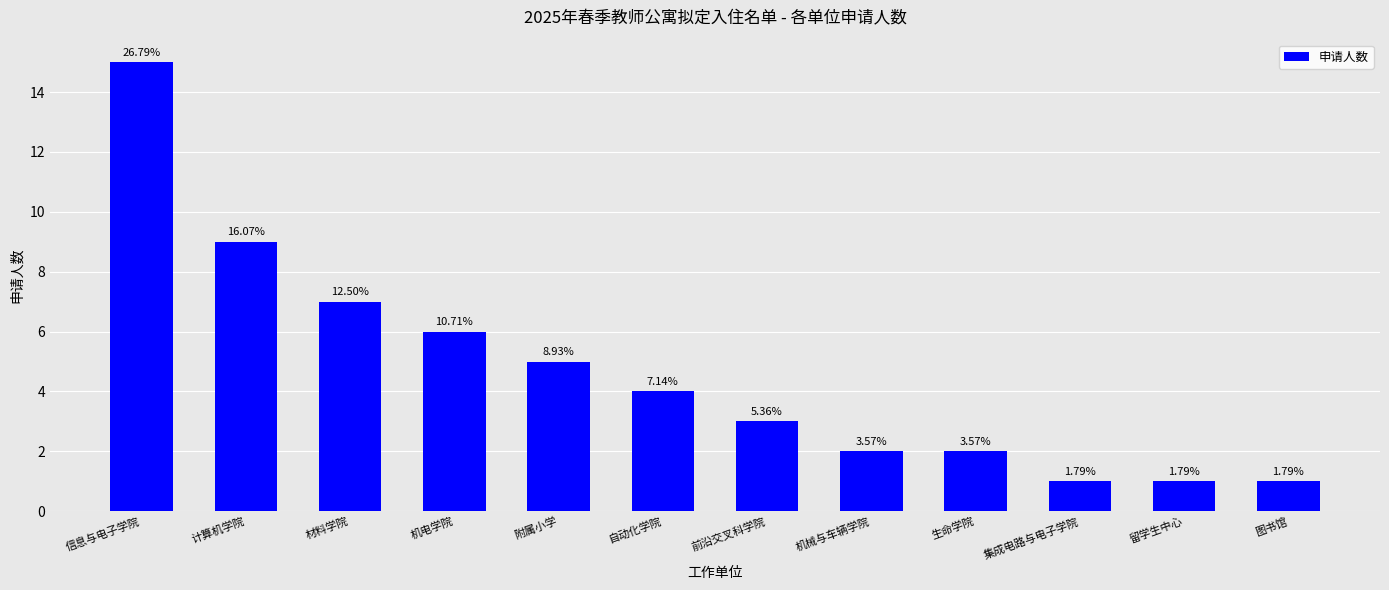

Does the chart contain any negative values?

No